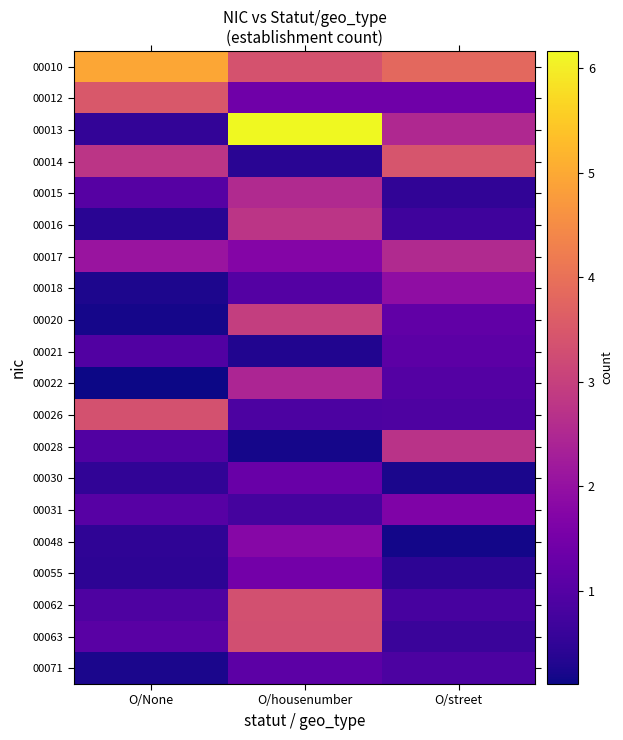

Count the number of categories in the chart.

3